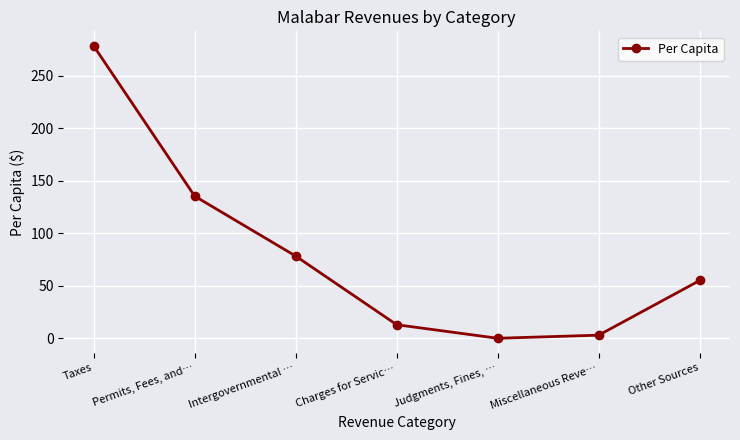

Which has a higher value, Miscellaneous Reve… or Charges for Servic…?

Charges for Servic…